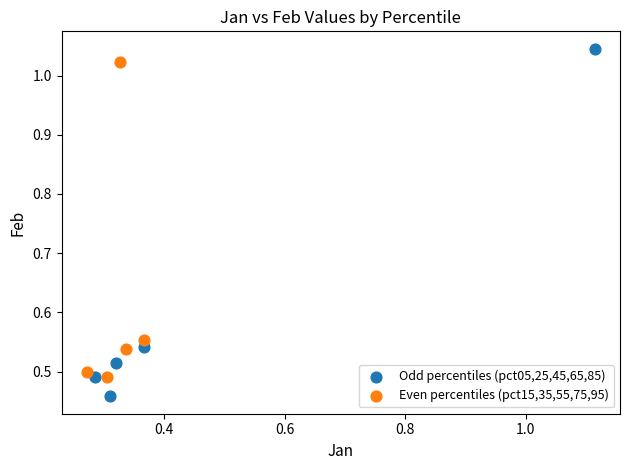

Which series contains the lowest Y value?

Odd percentiles (pct05,25,45,65,85)